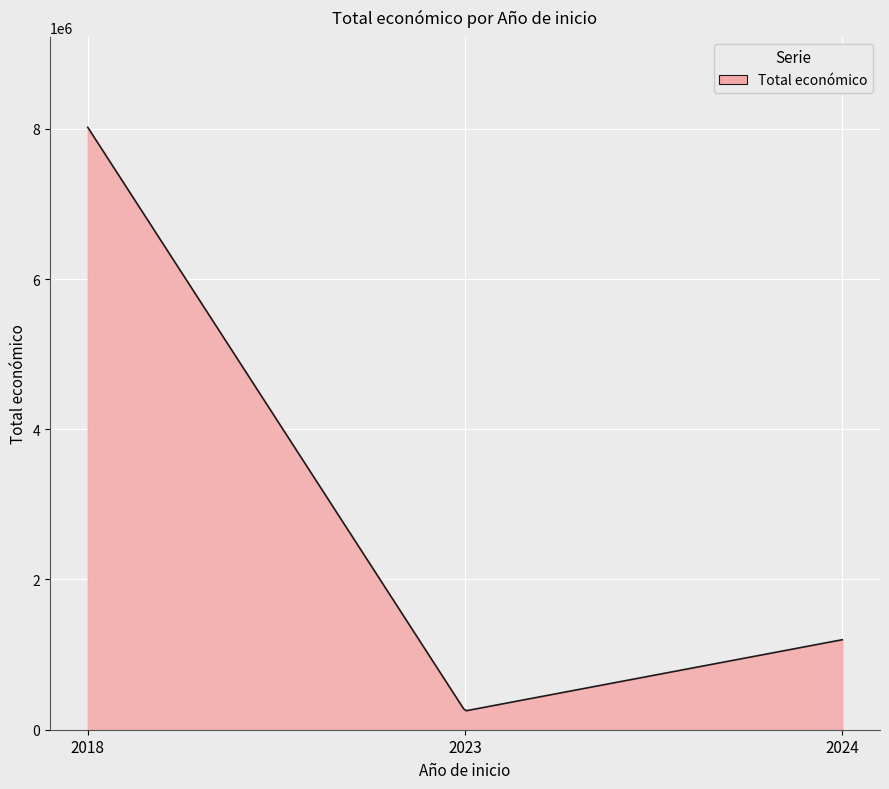

What is the greatest value displayed?

8019468.0